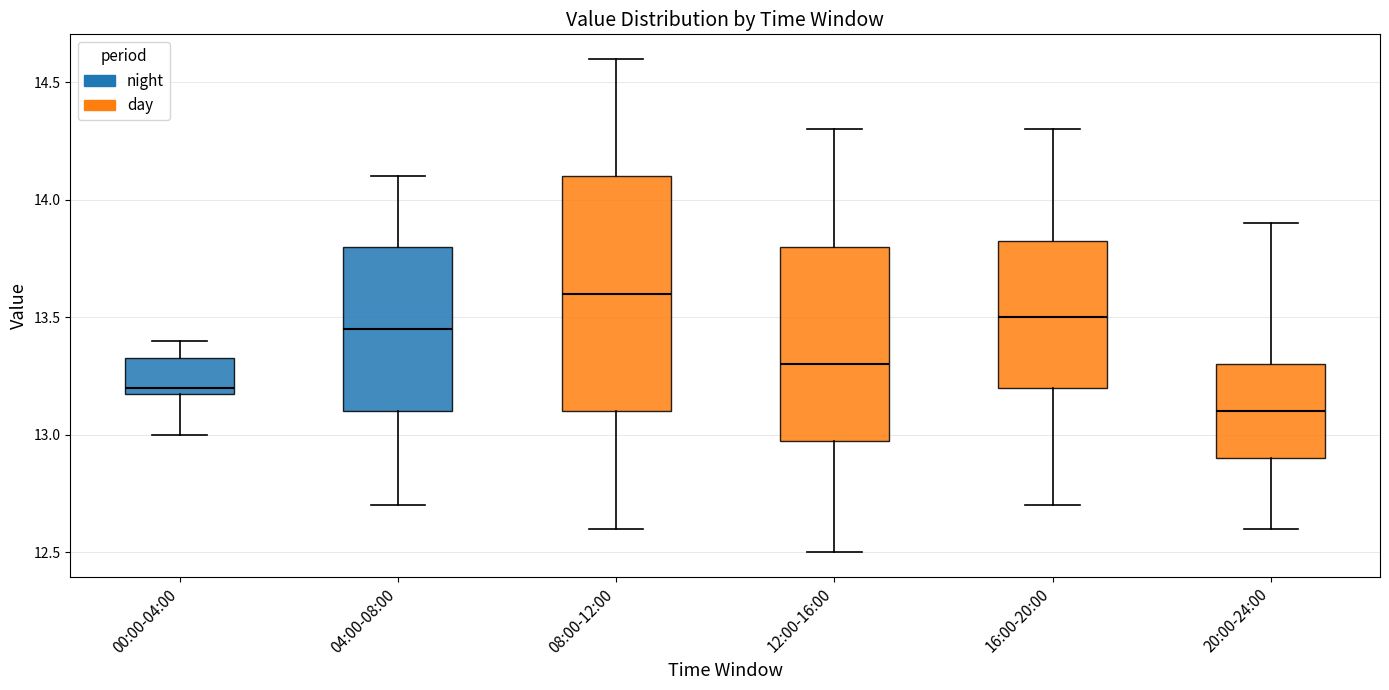

Where does the median line of the box for 12:00-16:00 sit on the y-axis? The values are not printed on the chart, so give them approximately, as read against the axis.

13.30